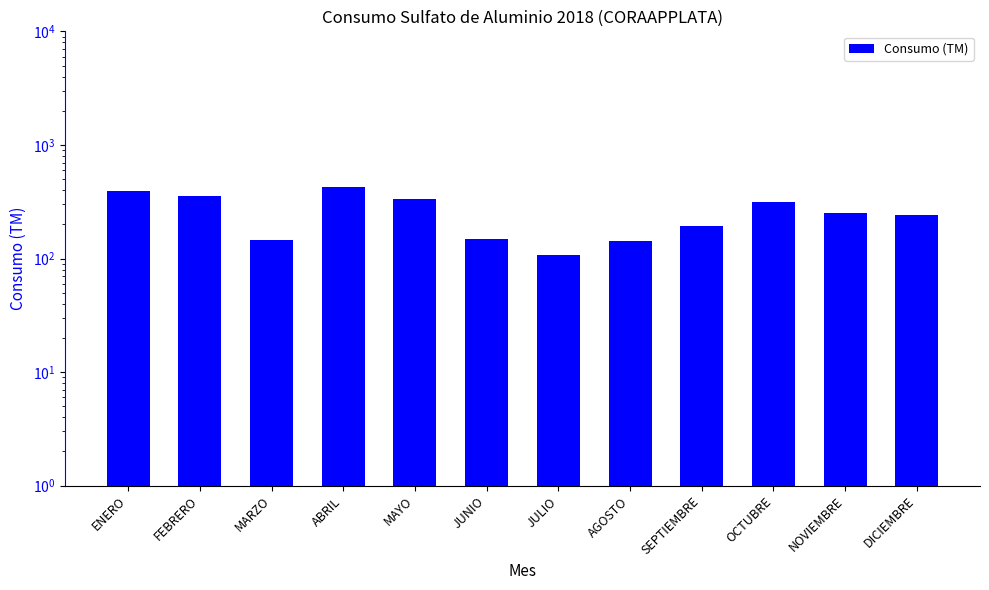

What is the average value?

253.3